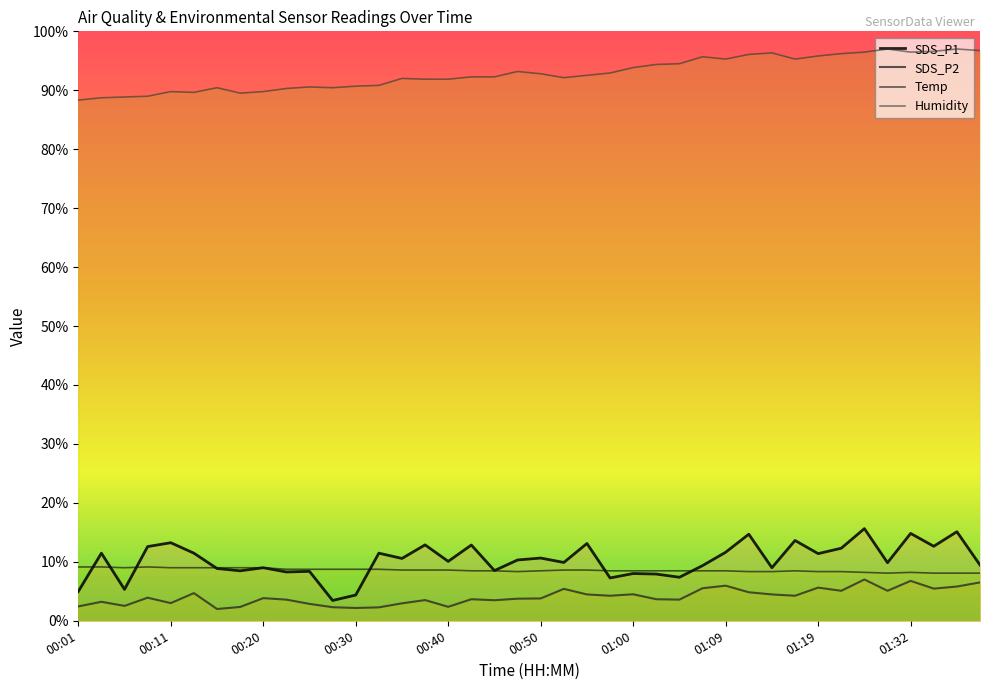

What is the maximum value for Humidity?

97.0